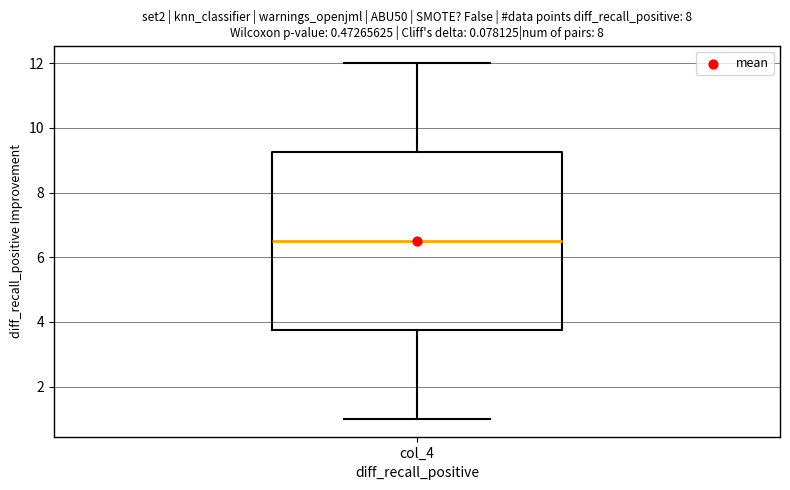

Transcribe this box plot: give where the median line is, the range the box spans, and where the two whiskers end, as read against the y-axis. The values are not printed on the chart, so give them approximately, as read against the axis.

median 6.6, box 3.8 to 9.2, whiskers 1.0 to 12.0